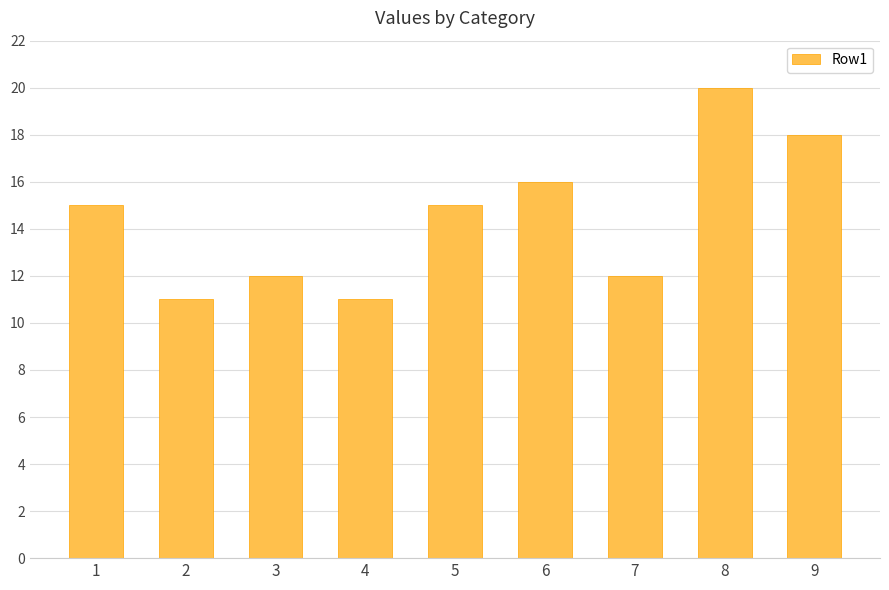

What is the value of the 8th bar from the left?

20